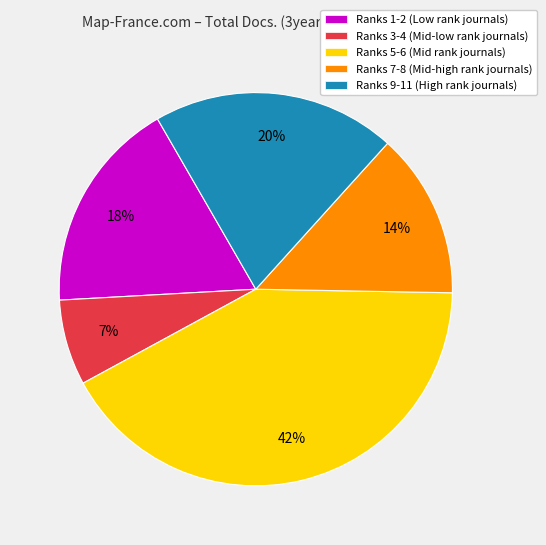

Between Ranks 5-6 (Mid rank journals) and Ranks 3-4 (Mid-low rank journals), which is larger?

Ranks 5-6 (Mid rank journals)